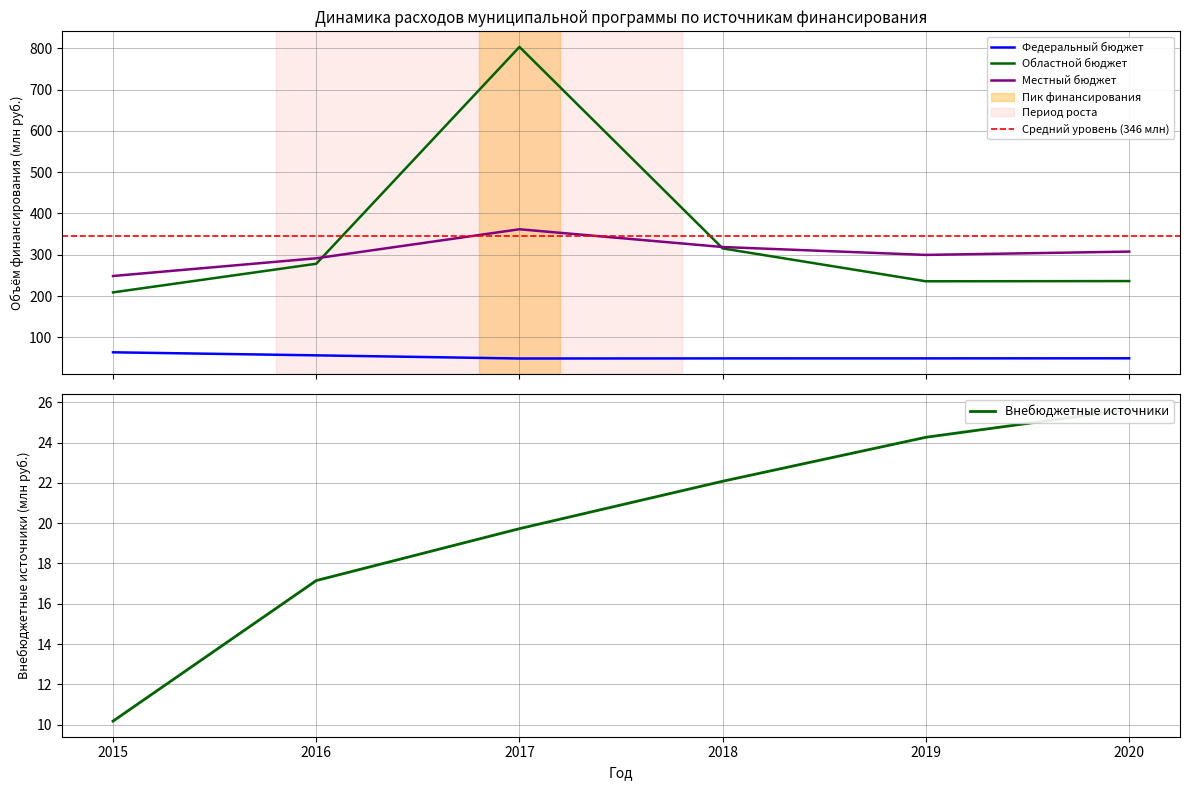

True or false: Внебюджетные источники has a value of 25.6 at 2020.

True